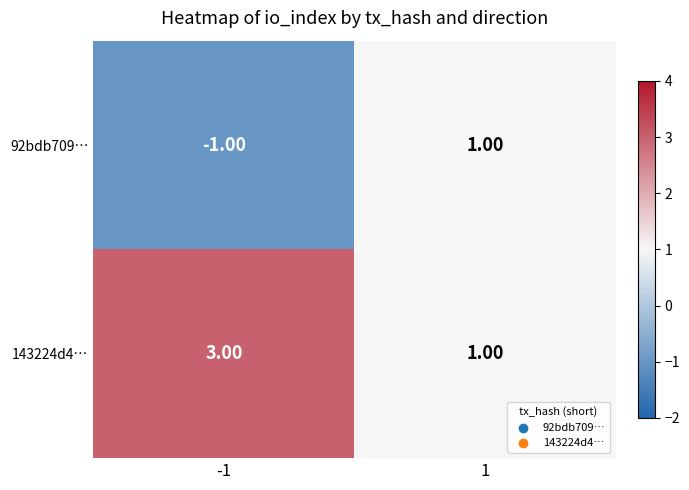

List the series in order of their overall mean, highest first.

143224d4…, 92bdb709…